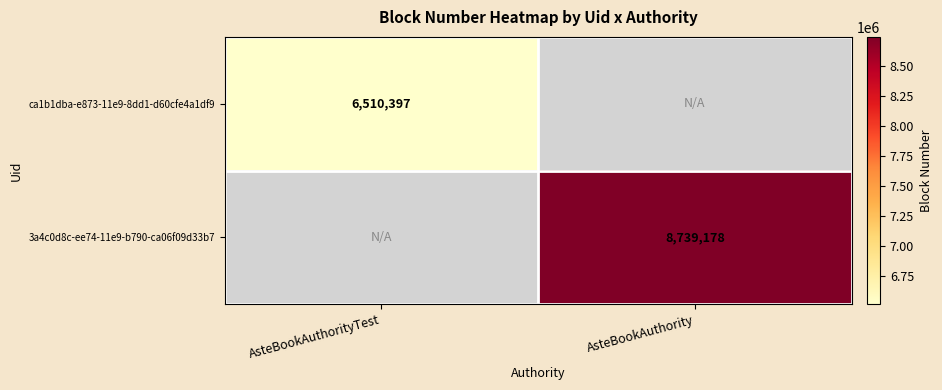

The value of 3a4c0d8c-ee74-11e9-b790-ca06f09d33b7 at AsteBookAuthority is 3616331. True or false?

False